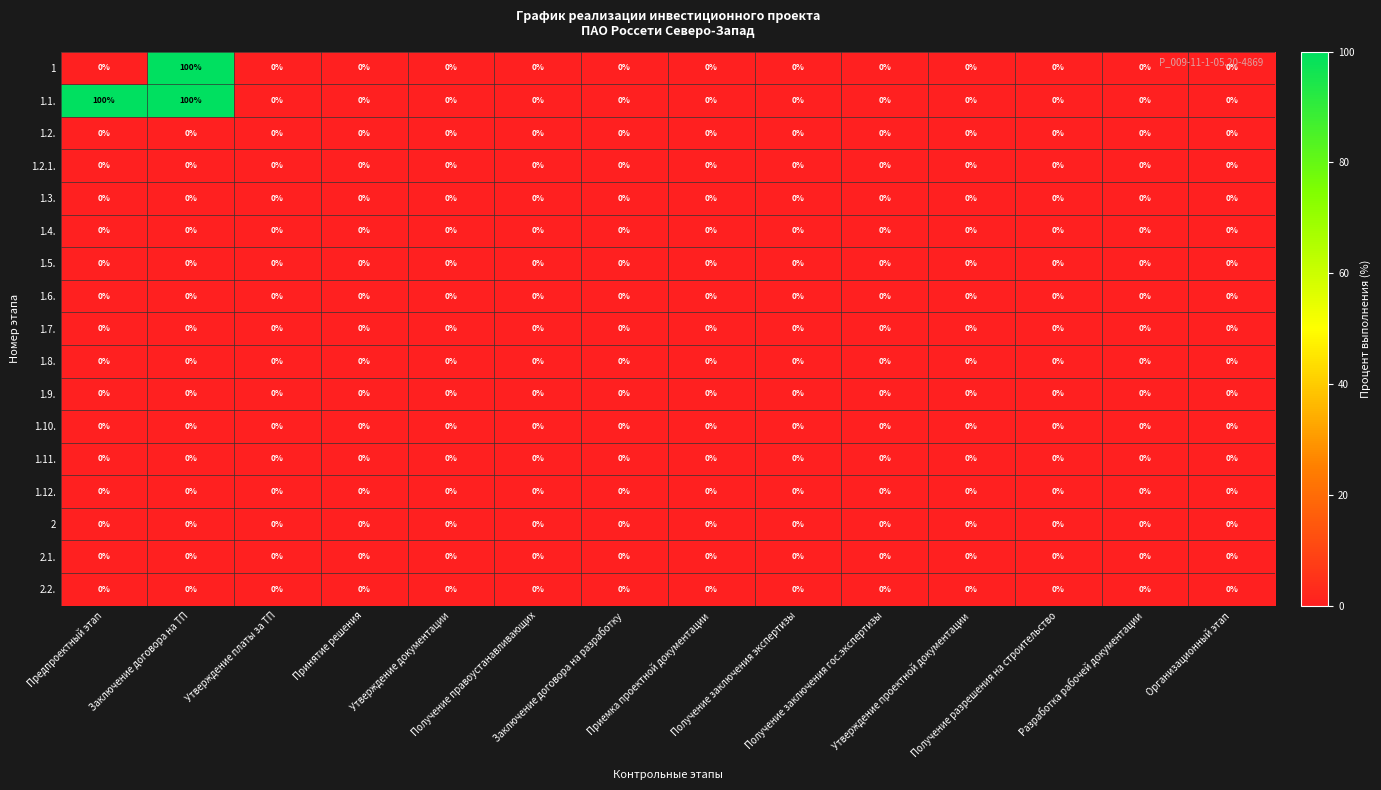

Which series has the largest total across all categories?

1.1.